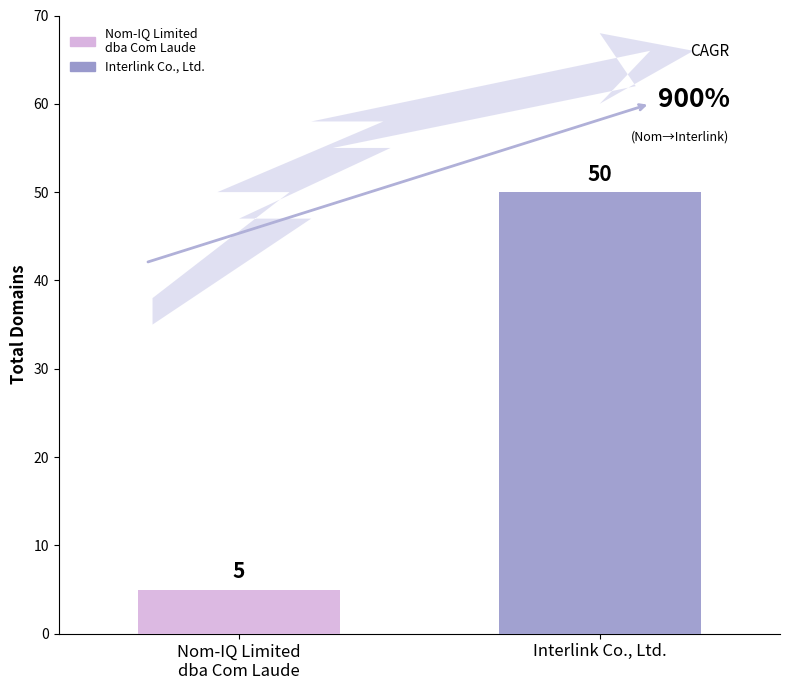

What is the maximum value shown in the chart?

50